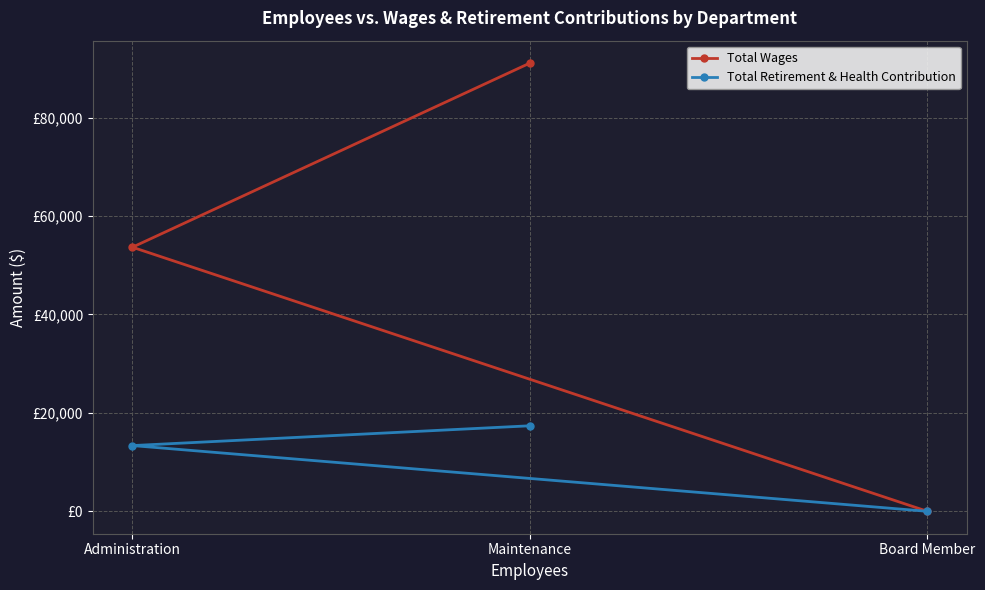

Count the number of data series in this chart.

2